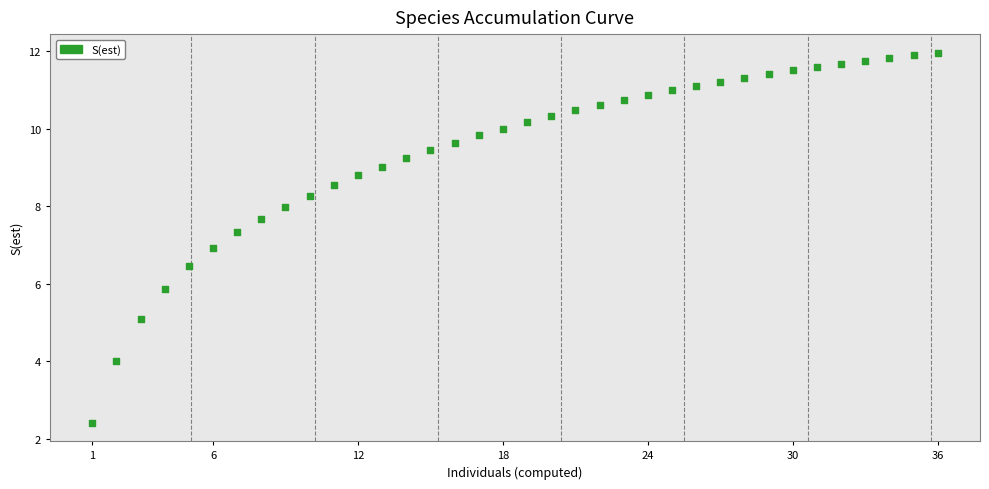

What is the range of X values (max minus min)?

137.2